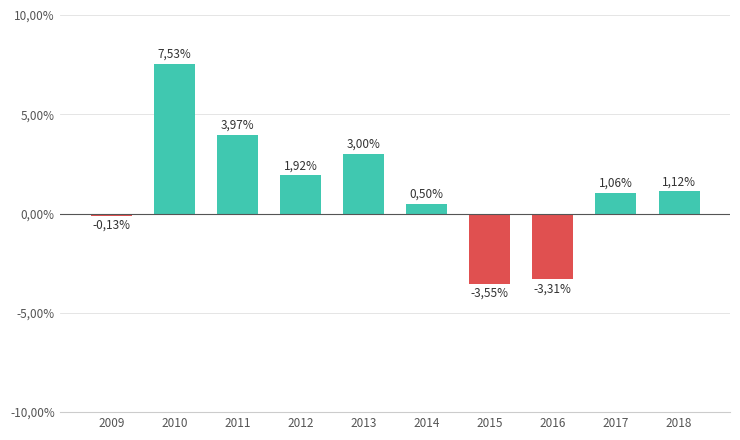

What is the smallest value displayed?

-3.5